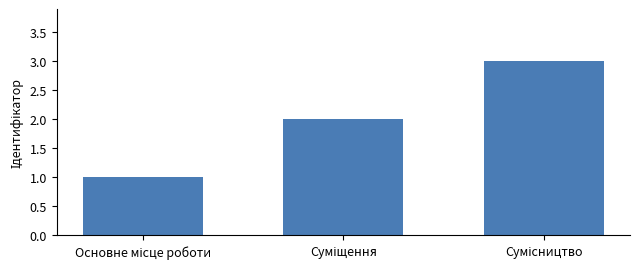

What is the sum of all values?

6